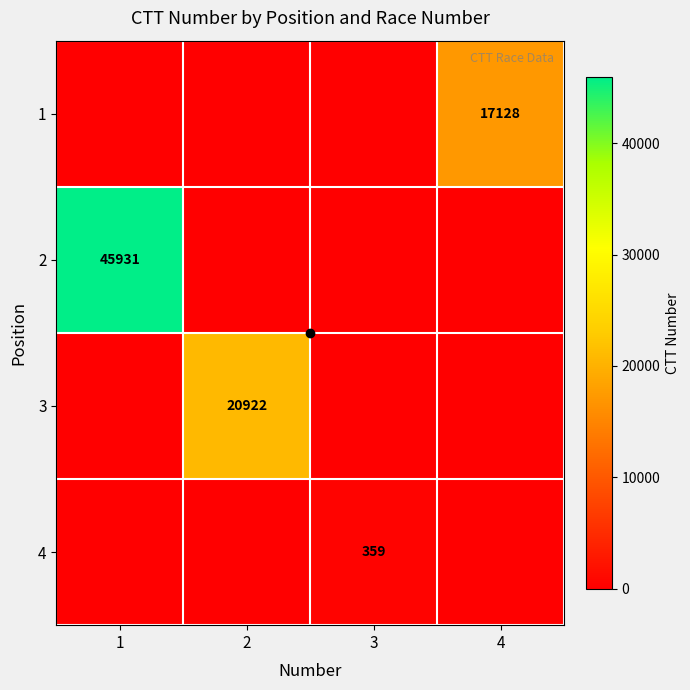

The value of 2 at 1 is 65073. True or false?

False